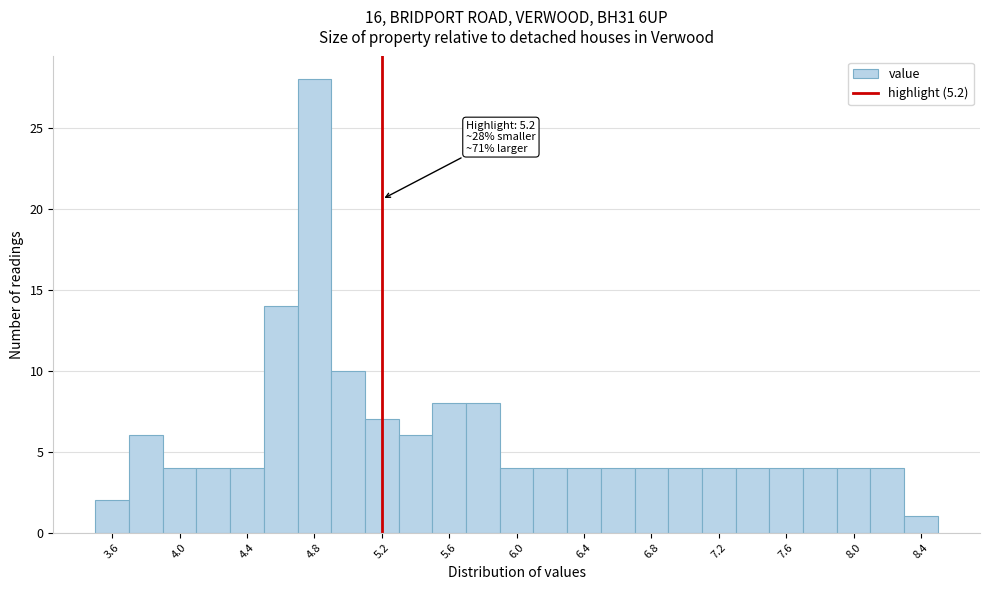

Over which range of the x-axis is the bar tallest?

4.7 to 4.9